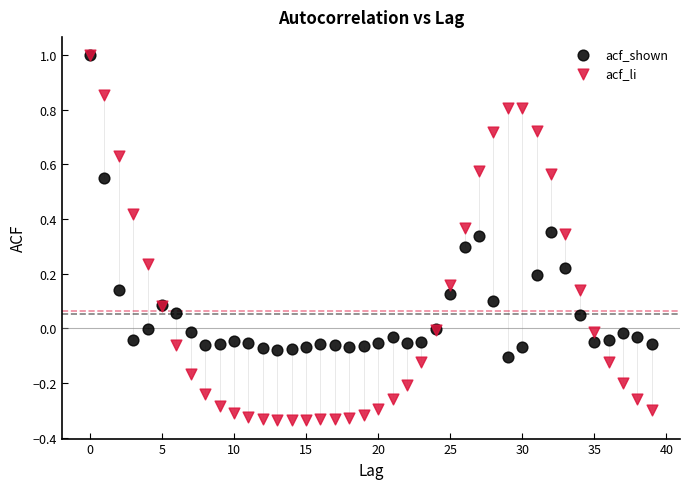

Which series has the widest spread of Y values?

acf_li